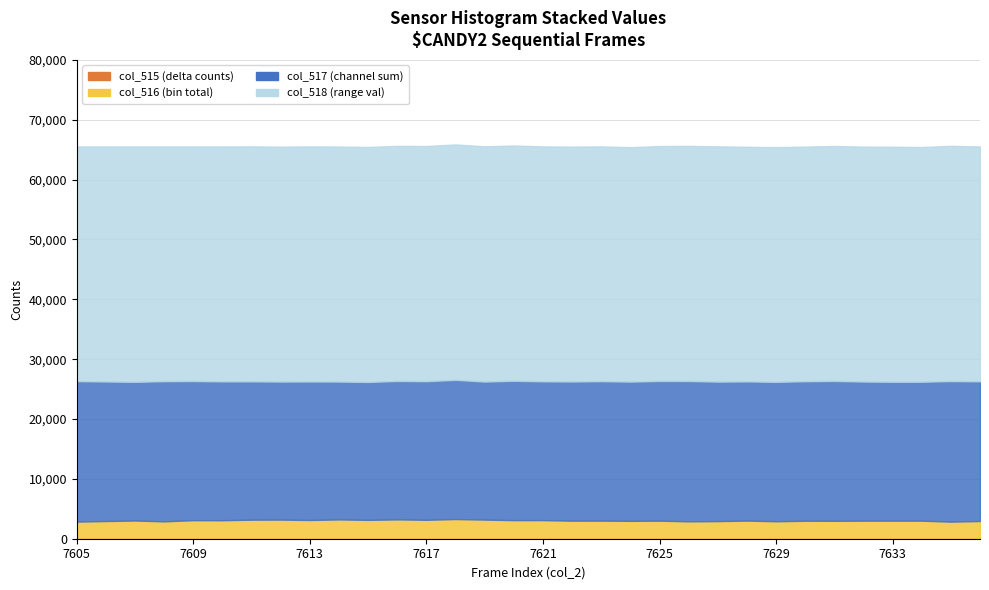

At how many categories does at least one series exceed 37545?

32